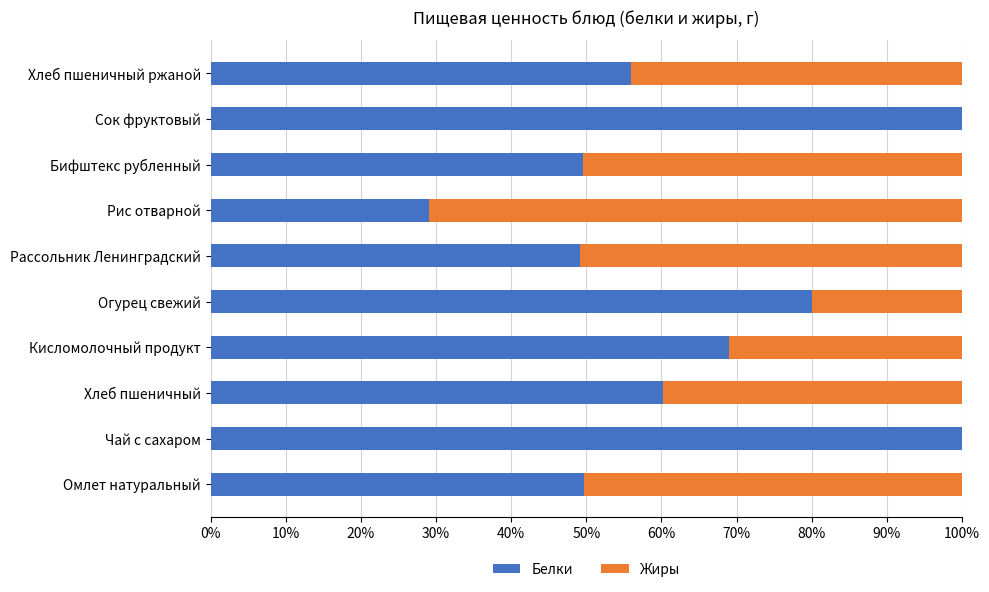

What is the maximum value for Белки?

100.0